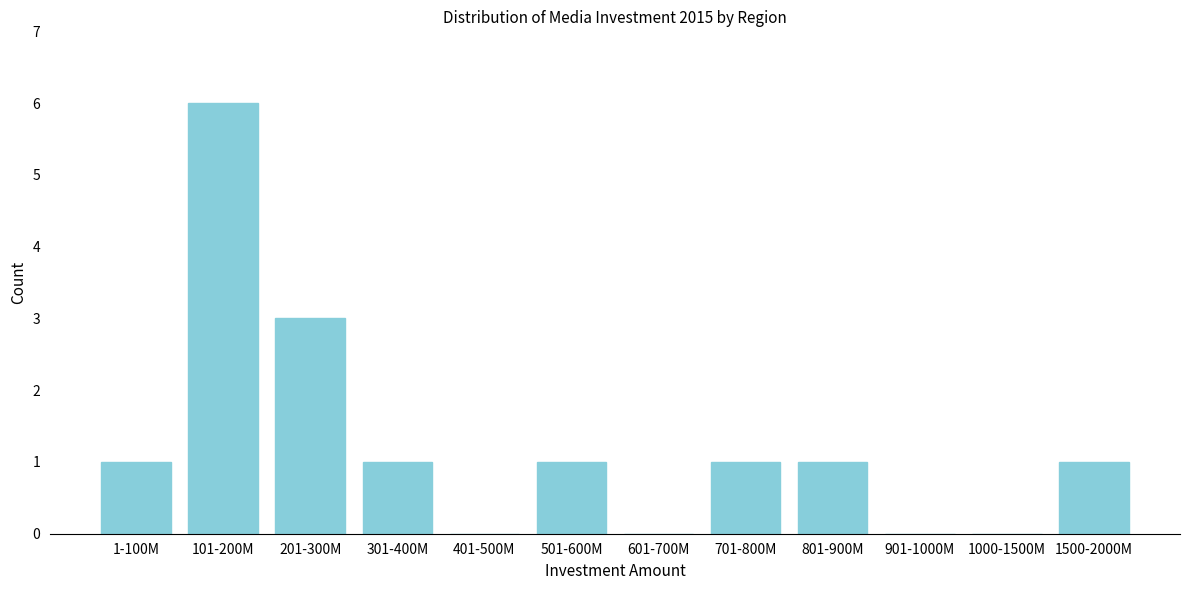

Reading left to right, list all the values displayed in this chart.

1-100M=1	101-200M=6	201-300M=3	301-400M=1	401-500M=0	501-600M=1	601-700M=0	701-800M=1	801-900M=1	901-1000M=0	1000-1500M=0	1500-2000M=1